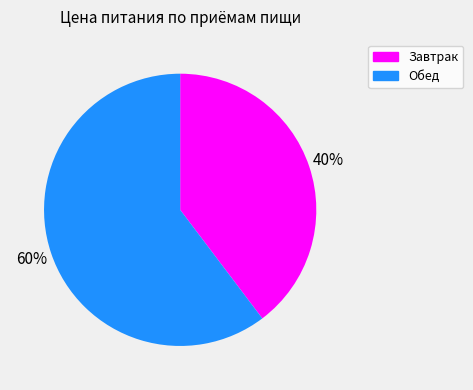

What is the smallest slice in the pie chart?

Завтрак